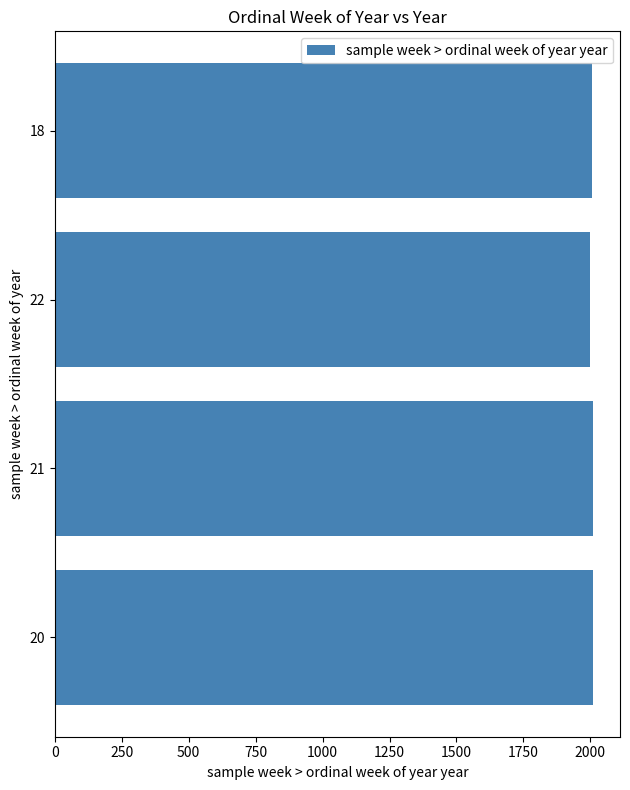

Between 500 and 1750, which is larger?

1750